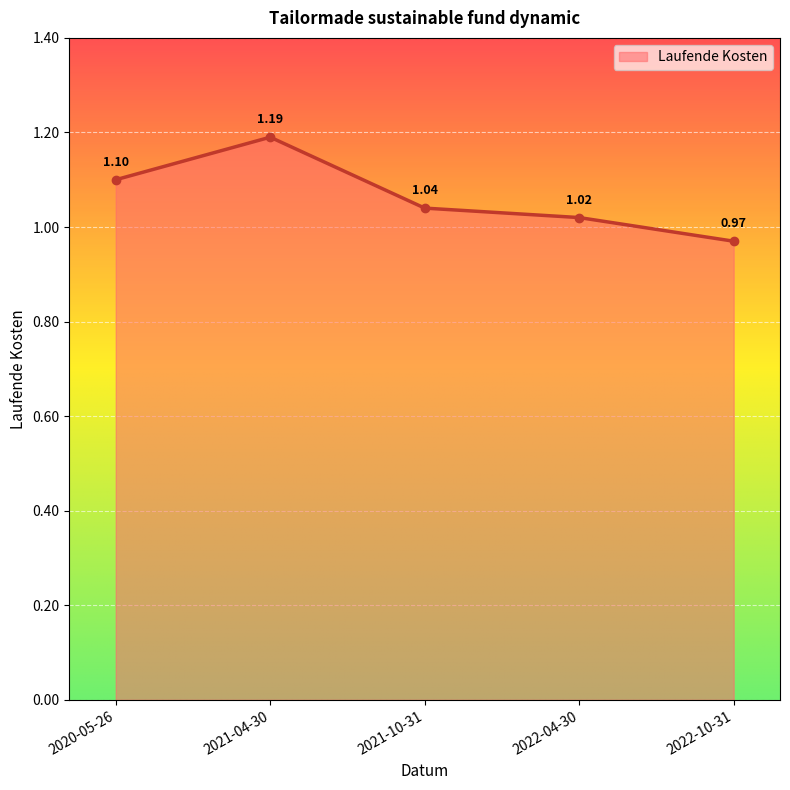

How many interior local peaks (higher than both neighbors) does the data have?

1